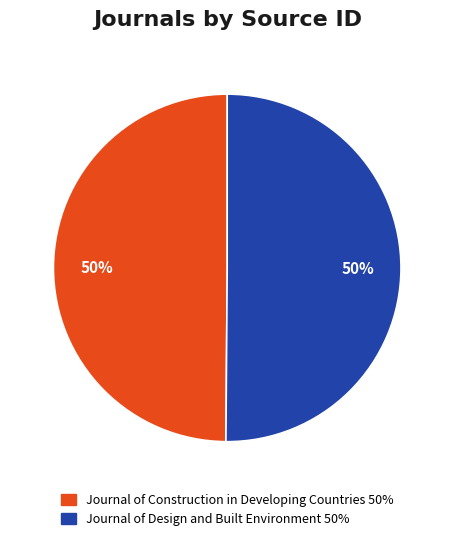

What is the ratio of the value at Journal of Design and Built Environment to the value at Journal of Construction in Developing Countries?

1.0